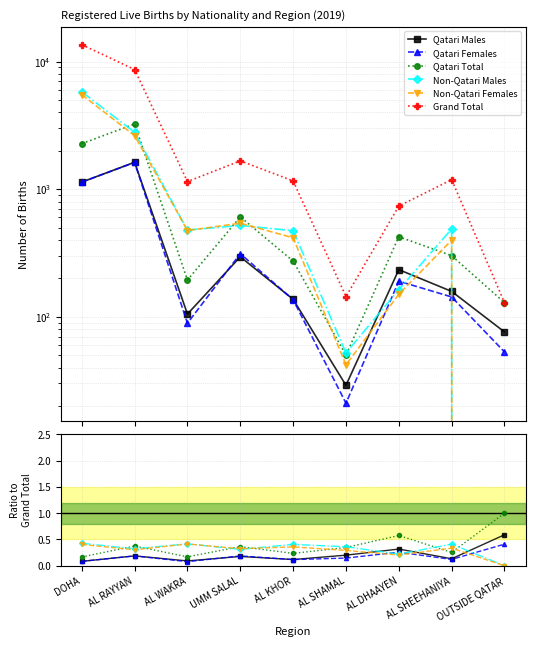

How many intersections are there between Non-Qatari Females and Qatari Total?

7